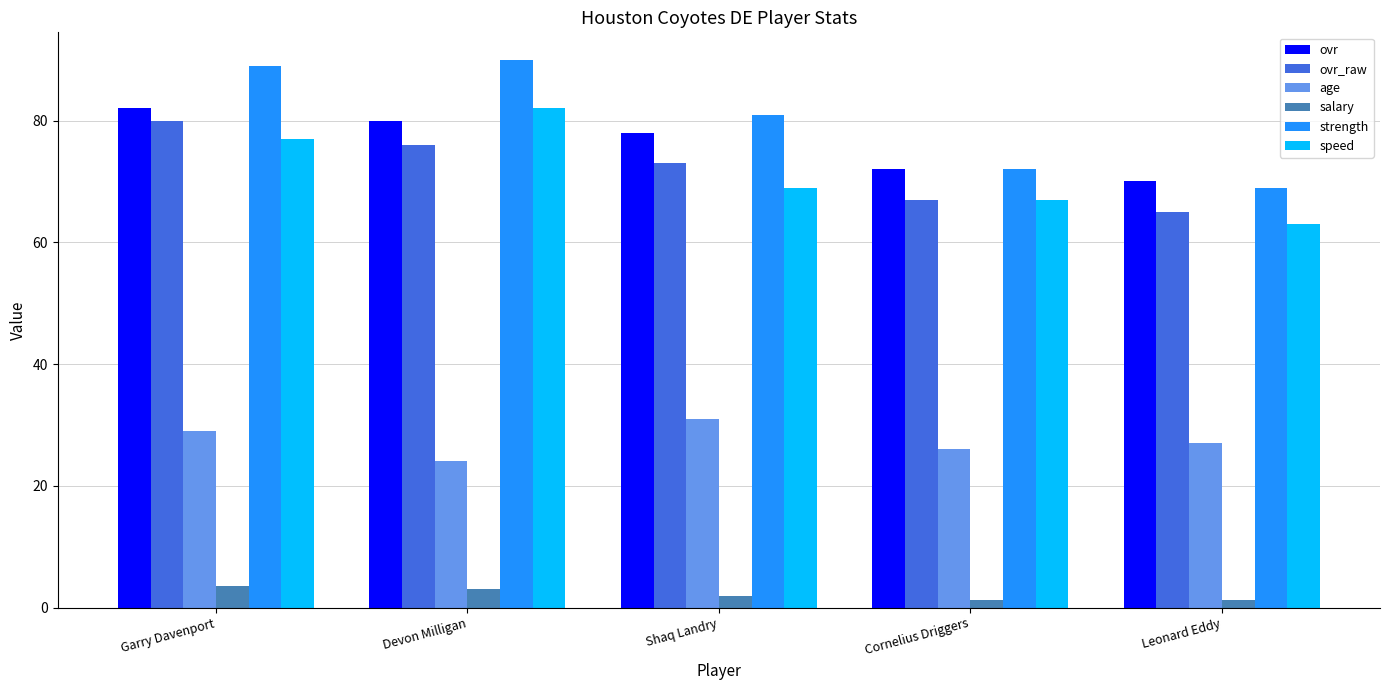

Which series has the largest total across all categories?

strength